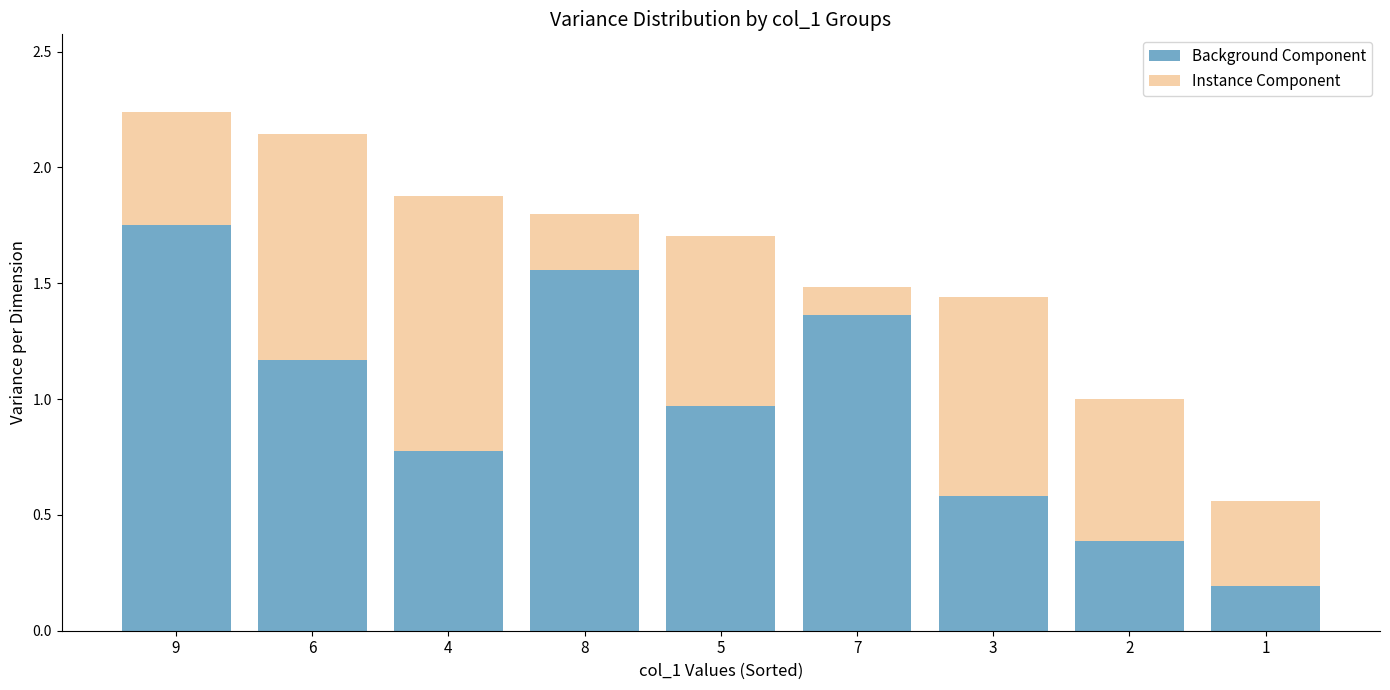

Is it true that Background Component equals 1.0 at 5?

True